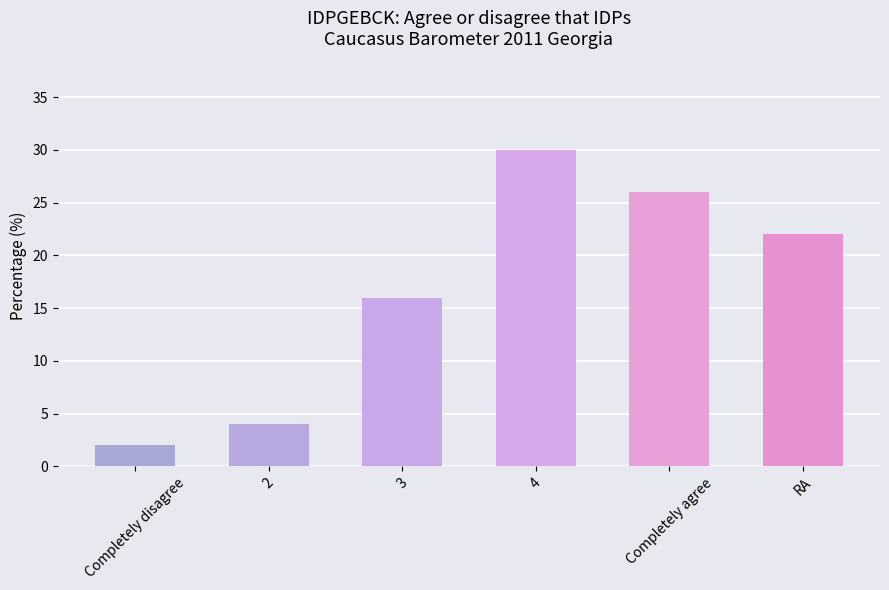

Which has a higher value, RA or Completely disagree?

RA